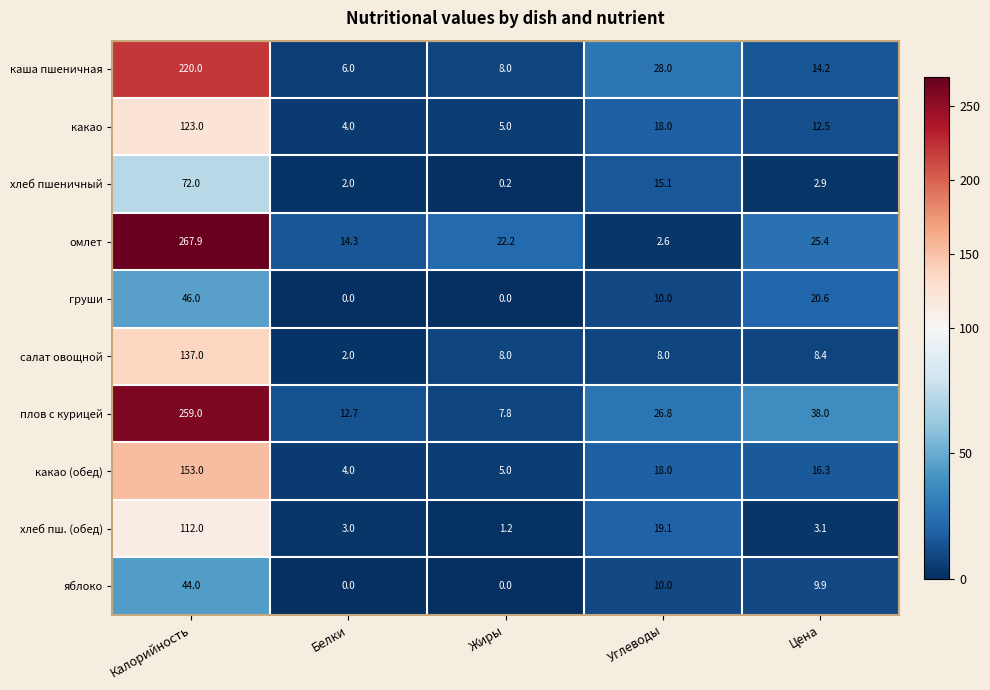

How many distinct data groups are displayed?

10